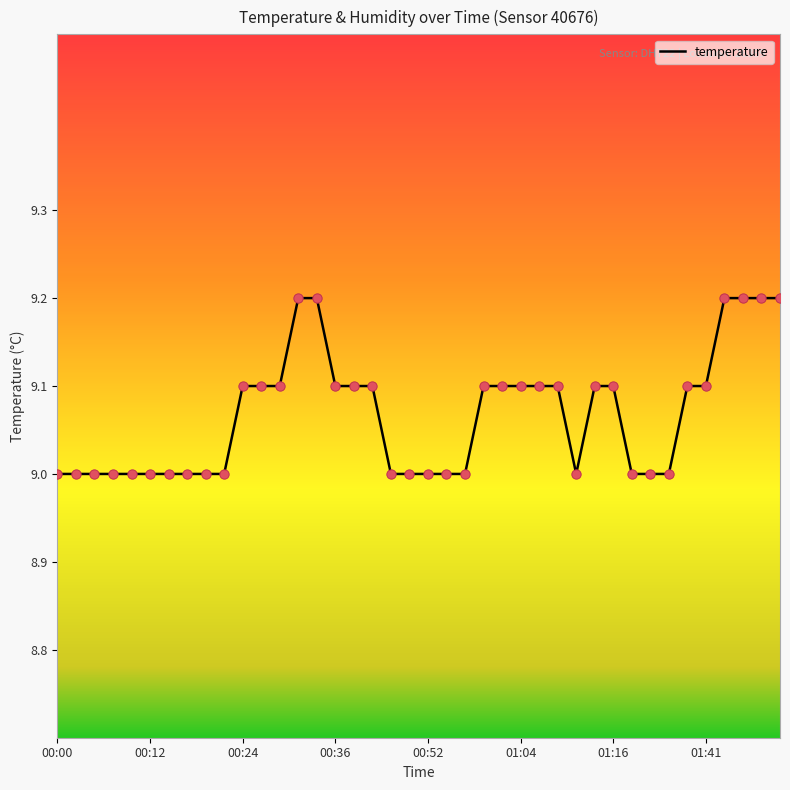

What is the smallest value displayed?

9.0